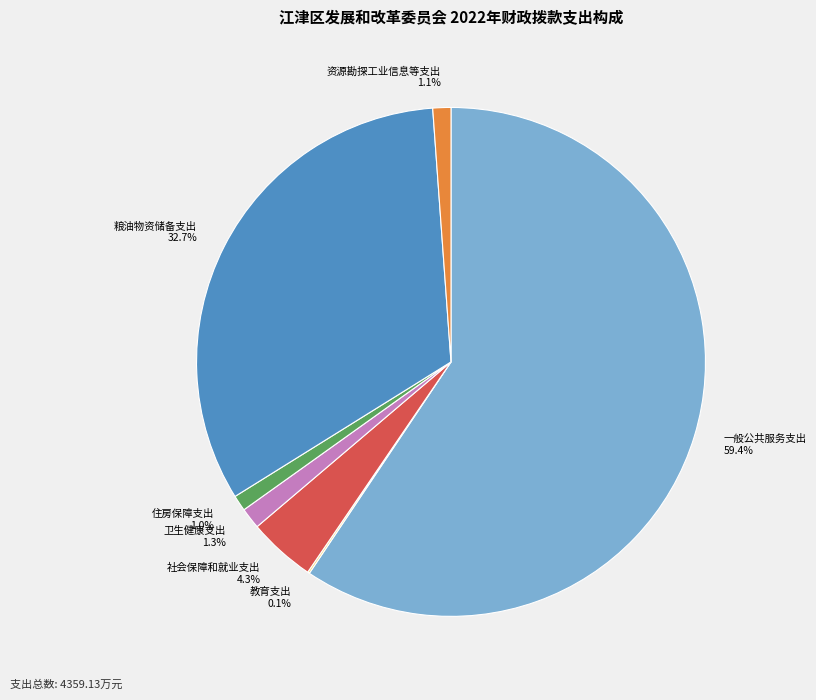

Is there a majority slice in this chart?

Yes